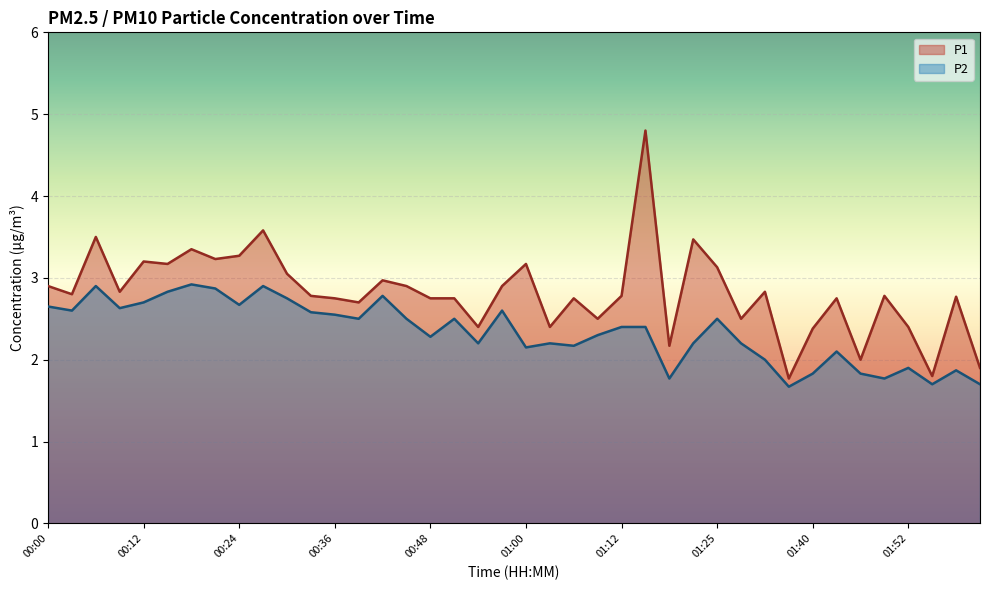

At which category is the sum across all series the highest?

01:15